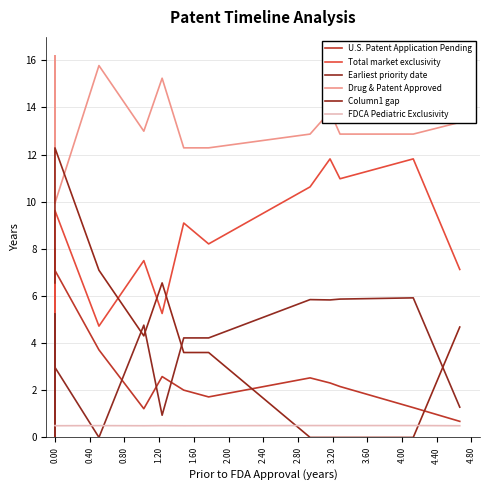

True or false: U.S. Patent Application Pending and FDCA Pediatric Exclusivity cross at least once.

False